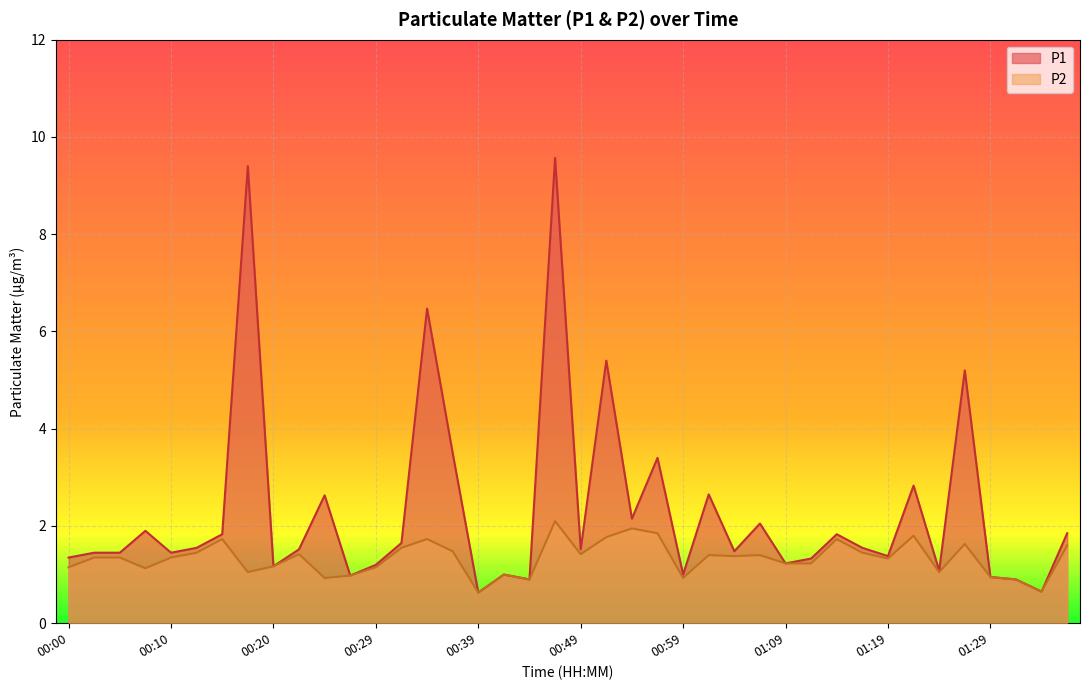

Reading left to right, what are all the values shown in this chart?

P1: 1.4	1.4	1.4	1.9	1.4	1.6	1.8	9.4	1.2	1.5	2.6	1.0	1.2	1.6	6.5	3.5	0.6	1.0	0.9	9.6	1.5	5.4	2.1	3.4	1.0	2.6	1.5	2.0	1.2	1.3	1.8	1.6	1.4	2.8	1.1	5.2	0.9	0.9	0.7	1.9
P2: 1.1	1.4	1.4	1.1	1.4	1.4	1.7	1.1	1.2	1.4	0.9	1.0	1.1	1.6	1.7	1.5	0.6	1.0	0.9	2.1	1.4	1.8	1.9	1.9	0.9	1.4	1.4	1.4	1.2	1.2	1.7	1.4	1.3	1.8	1.1	1.6	0.9	0.9	0.7	1.6